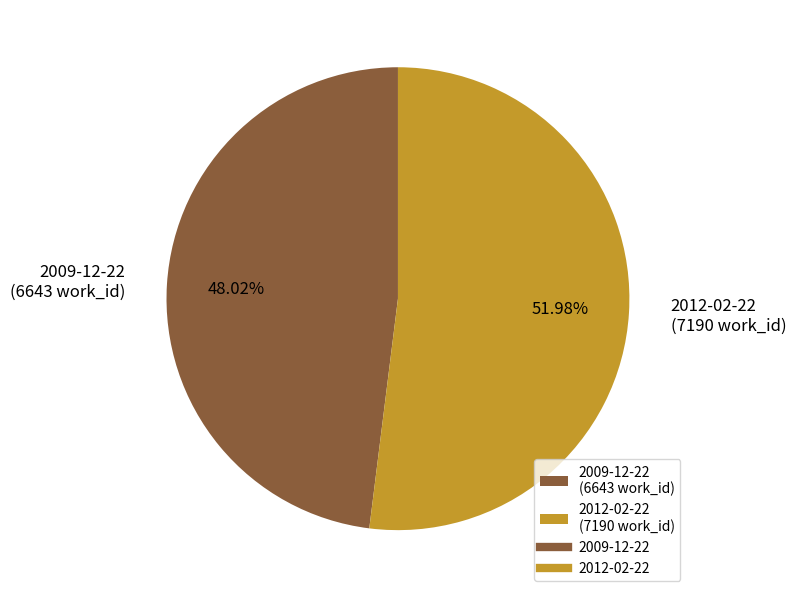

To the nearest percent, what is the difference between the 2009-12-22 and 2012-02-22 slice percentages?

4%